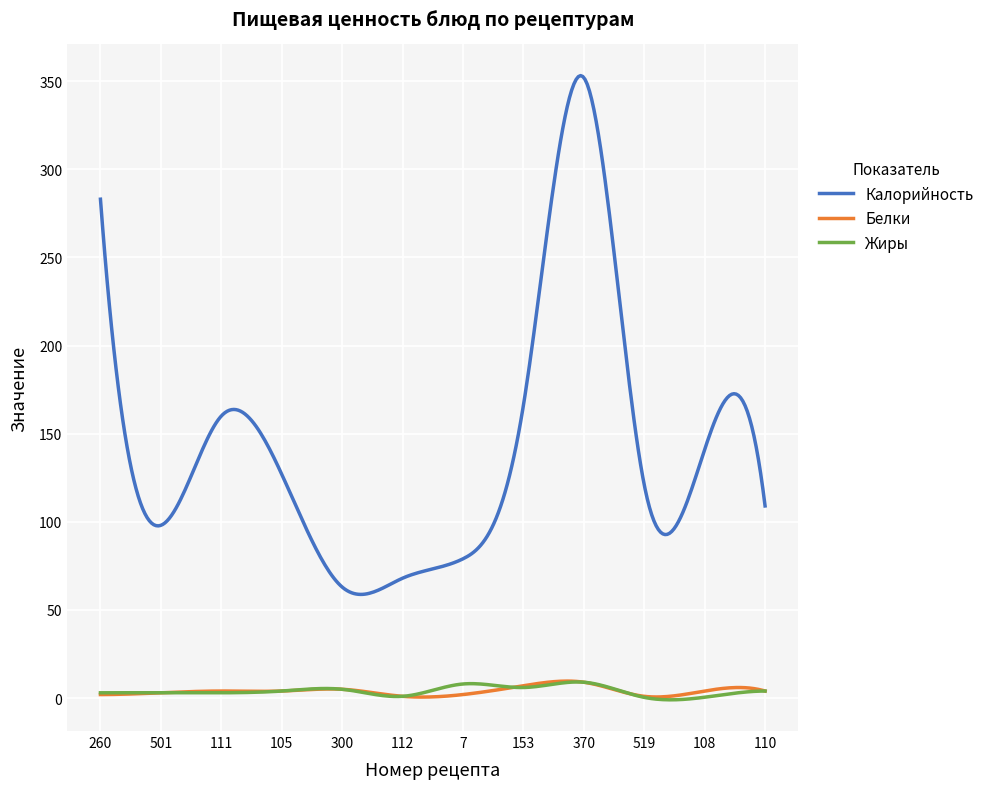

Which series has the widest spread of values?

Калорийность